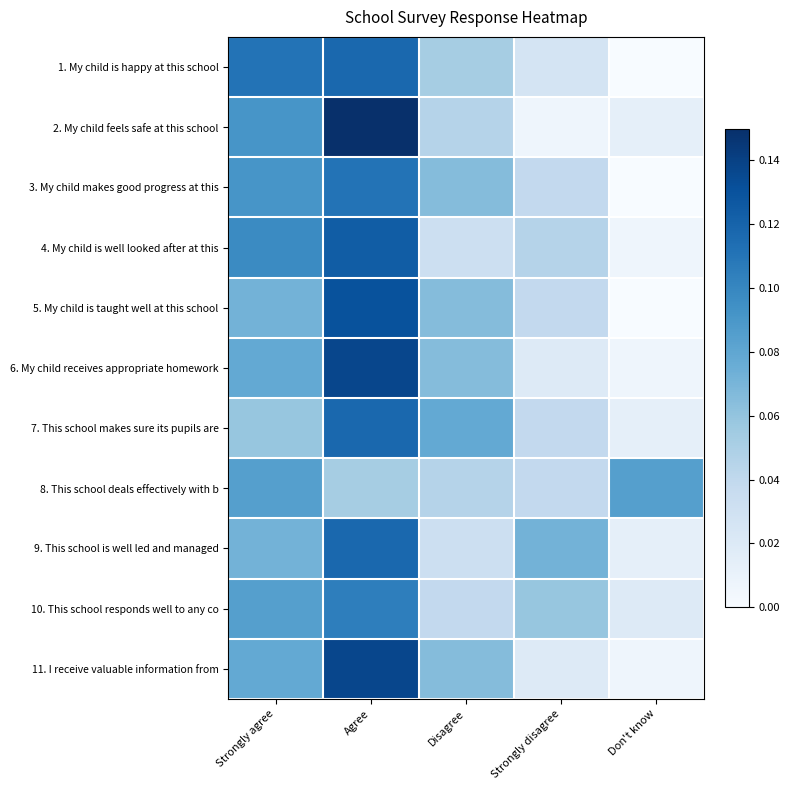

Reading left to right, what are all the values shown in this chart?

1. My child is happy at this school: Strongly agree=0.1	Agree=0.1	Disagree=0.1	Strongly disagree=0.0	Don't know=0.0
2. My child feels safe at this school: Strongly agree=0.1	Agree=0.1	Disagree=0.0	Strongly disagree=0.0	Don't know=0.0
3. My child makes good progress at this: Strongly agree=0.1	Agree=0.1	Disagree=0.1	Strongly disagree=0.0	Don't know=0.0
4. My child is well looked after at this: Strongly agree=0.1	Agree=0.1	Disagree=0.0	Strongly disagree=0.0	Don't know=0.0
5. My child is taught well at this school: Strongly agree=0.1	Agree=0.1	Disagree=0.1	Strongly disagree=0.0	Don't know=0.0
6. My child receives appropriate homework: Strongly agree=0.1	Agree=0.1	Disagree=0.1	Strongly disagree=0.0	Don't know=0.0
7. This school makes sure its pupils are: Strongly agree=0.1	Agree=0.1	Disagree=0.1	Strongly disagree=0.0	Don't know=0.0
8. This school deals effectively with b: Strongly agree=0.1	Agree=0.1	Disagree=0.0	Strongly disagree=0.0	Don't know=0.1
9. This school is well led and managed: Strongly agree=0.1	Agree=0.1	Disagree=0.0	Strongly disagree=0.1	Don't know=0.0
10. This school responds well to any co: Strongly agree=0.1	Agree=0.1	Disagree=0.0	Strongly disagree=0.1	Don't know=0.0
11. I receive valuable information from: Strongly agree=0.1	Agree=0.1	Disagree=0.1	Strongly disagree=0.0	Don't know=0.0